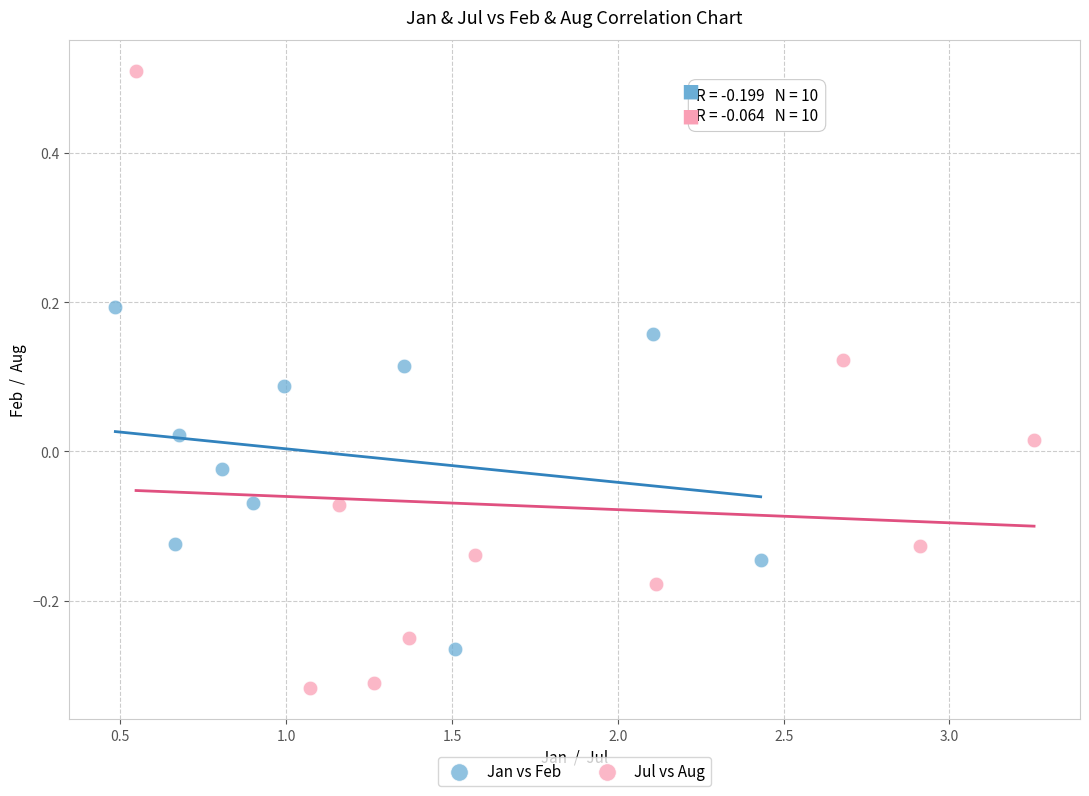

What are all the series names shown in the legend?

Jan vs Feb, Jul vs Aug